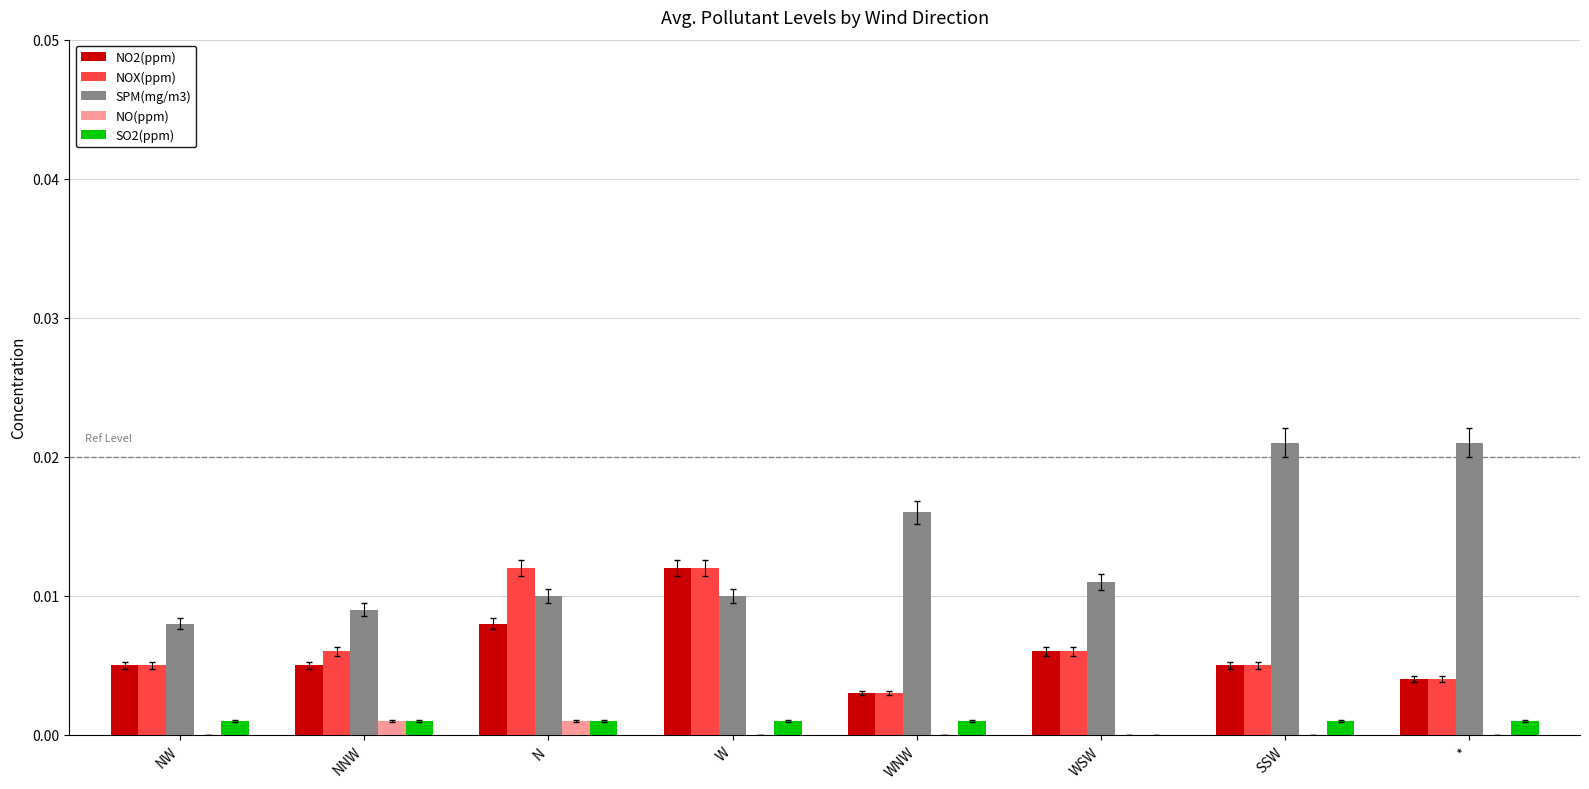

What are all the series names shown in the legend?

NO2(ppm), NOX(ppm), SPM(mg/m3), NO(ppm), SO2(ppm)